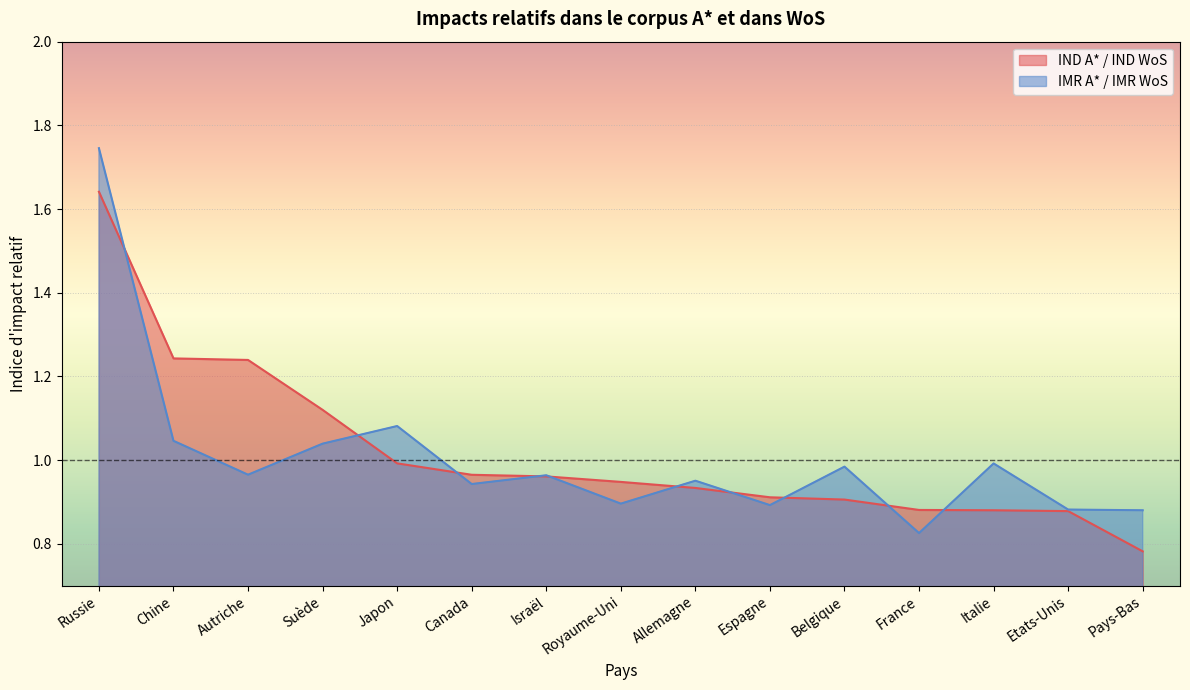

Reading left to right, list all the values displayed in this chart.

IND A* / IND WoS: Russie=1.6	Chine=1.2	Autriche=1.2	Suède=1.1	Japon=1.0	Canada=1.0	Israël=1.0	Royaume-Uni=0.9	Allemagne=0.9	Espagne=0.9	Belgique=0.9	France=0.9	Italie=0.9	Etats-Unis=0.9	Pays-Bas=0.8
IMR A* / IMR WoS: Russie=1.7	Chine=1.0	Autriche=1.0	Suède=1.0	Japon=1.1	Canada=0.9	Israël=1.0	Royaume-Uni=0.9	Allemagne=1.0	Espagne=0.9	Belgique=1.0	France=0.8	Italie=1.0	Etats-Unis=0.9	Pays-Bas=0.9